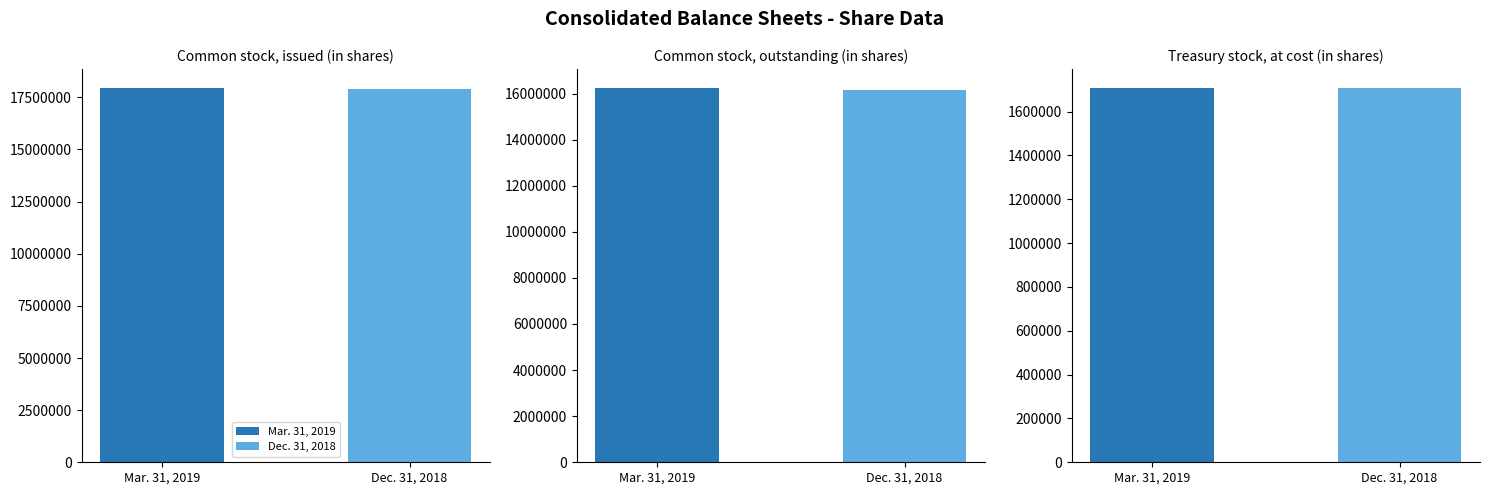

Which series changed the most between Common stock, issued (in shares) and Common stock, outstanding (in shares)?

Mar. 31, 2019